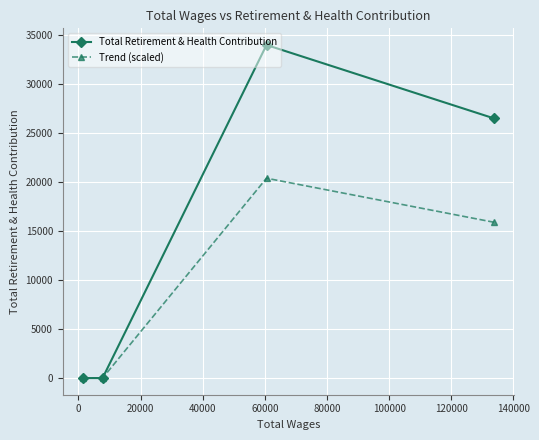

Rank the series by their maximum value, from lowest to highest.

Trend (scaled), Total Retirement & Health Contribution